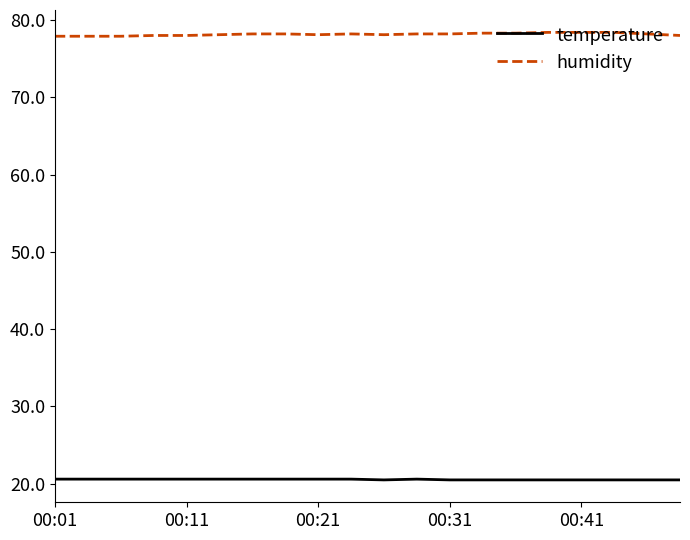

What is the maximum value for temperature?

20.6